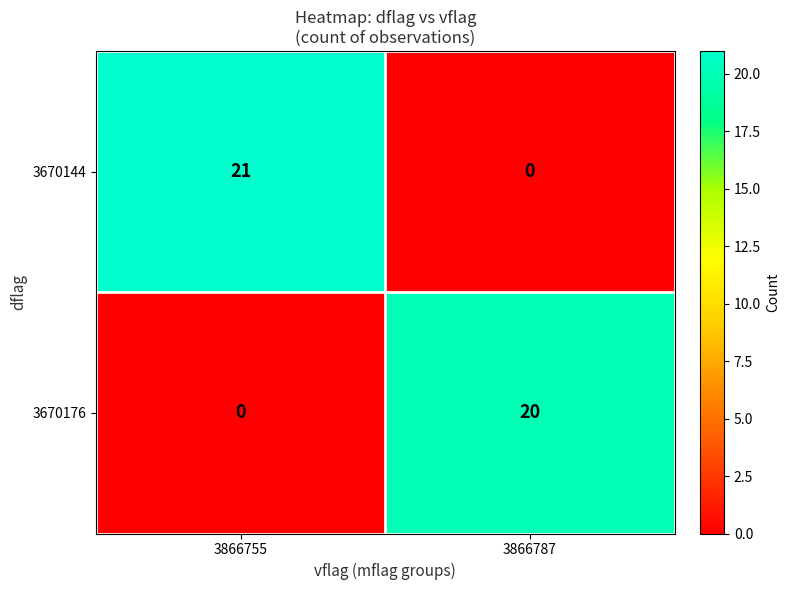

Which series has the largest total across all categories?

3670144